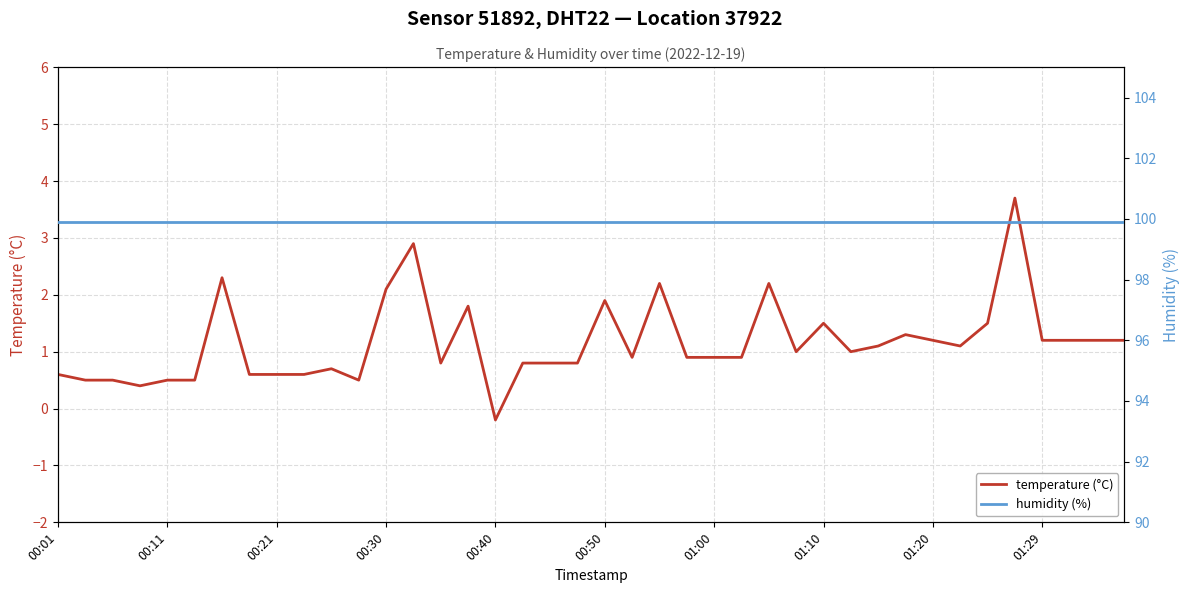

What is the sum of all humidity (%) values?

3996.0